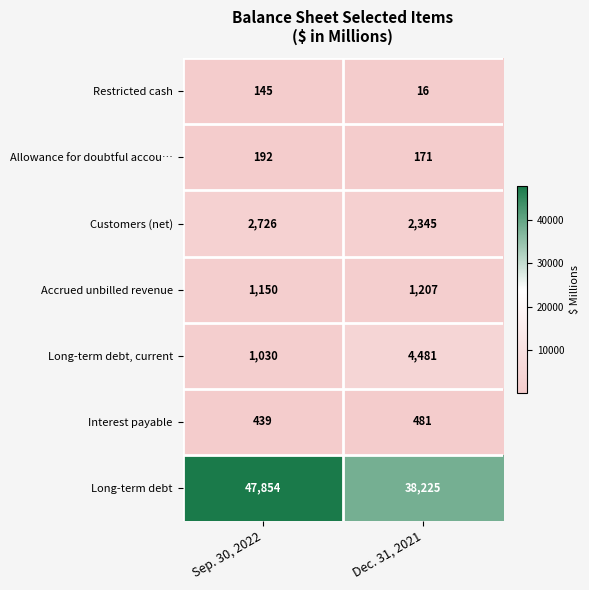

How many series are shown in this chart?

7